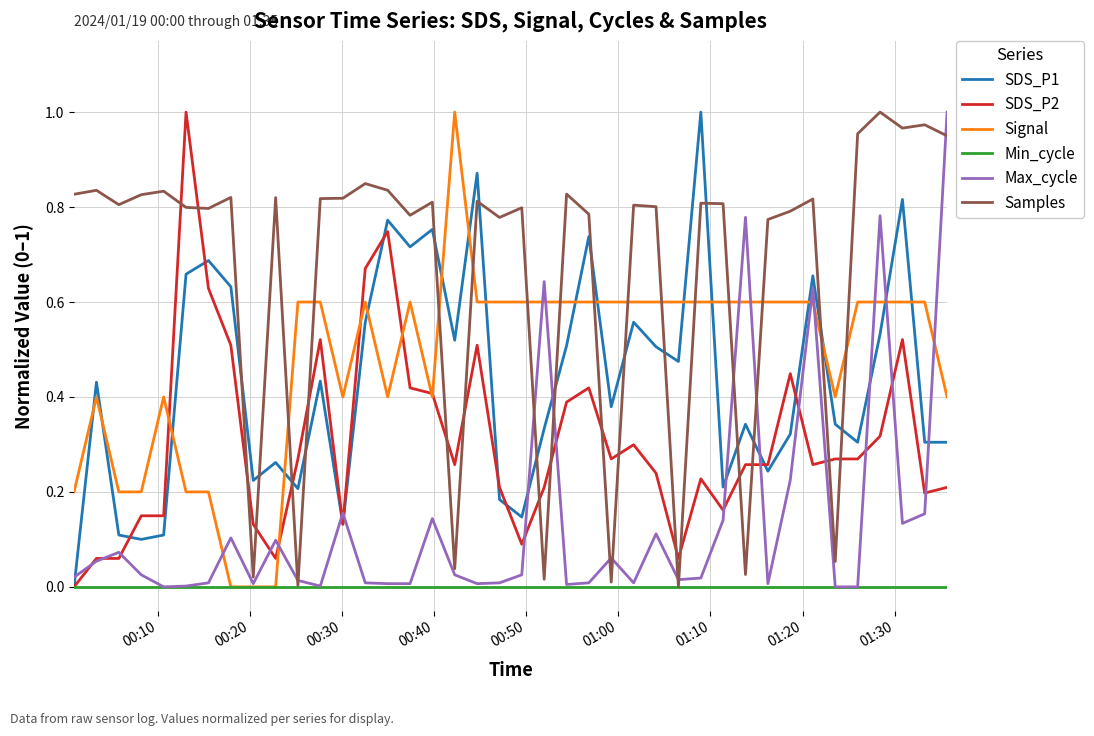

Which series has the largest total across all categories?

Samples